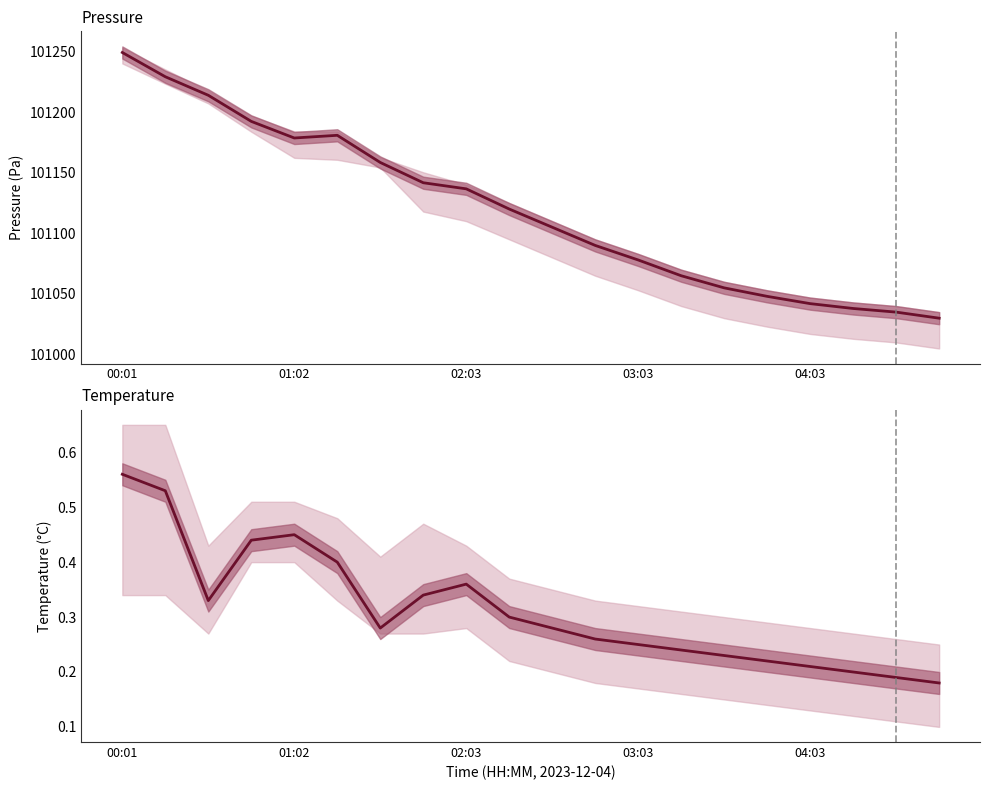

True or false: pressure and temperature intersect in this chart.

False